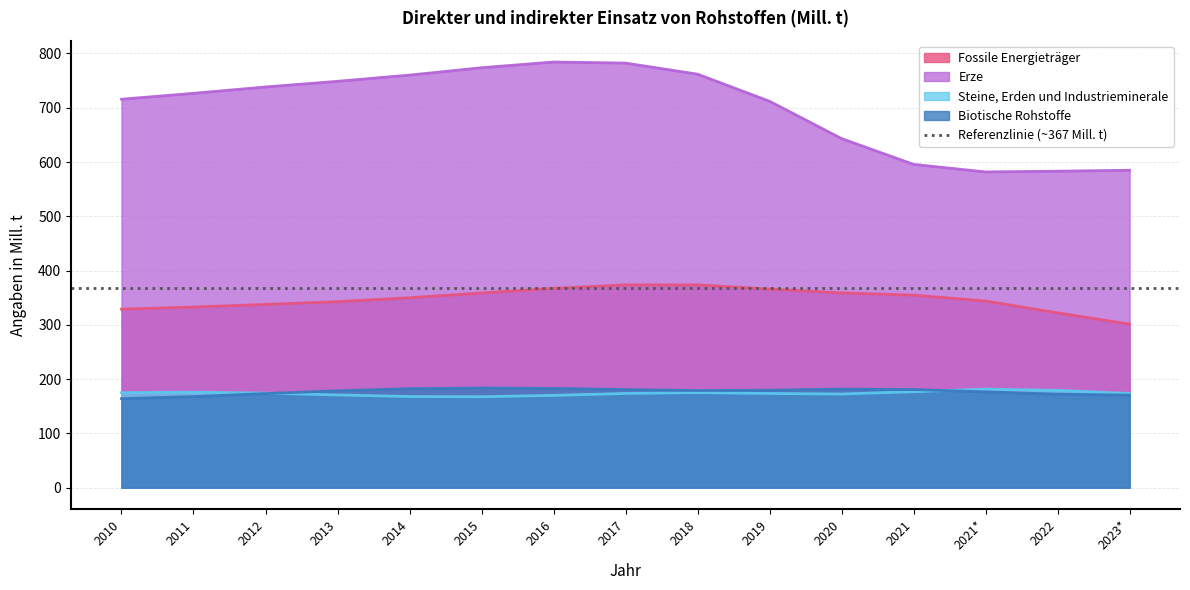

Is the value of Biotische Rohstoffe at 2018 greater than the value of Fossile Energieträger at 2017?

No